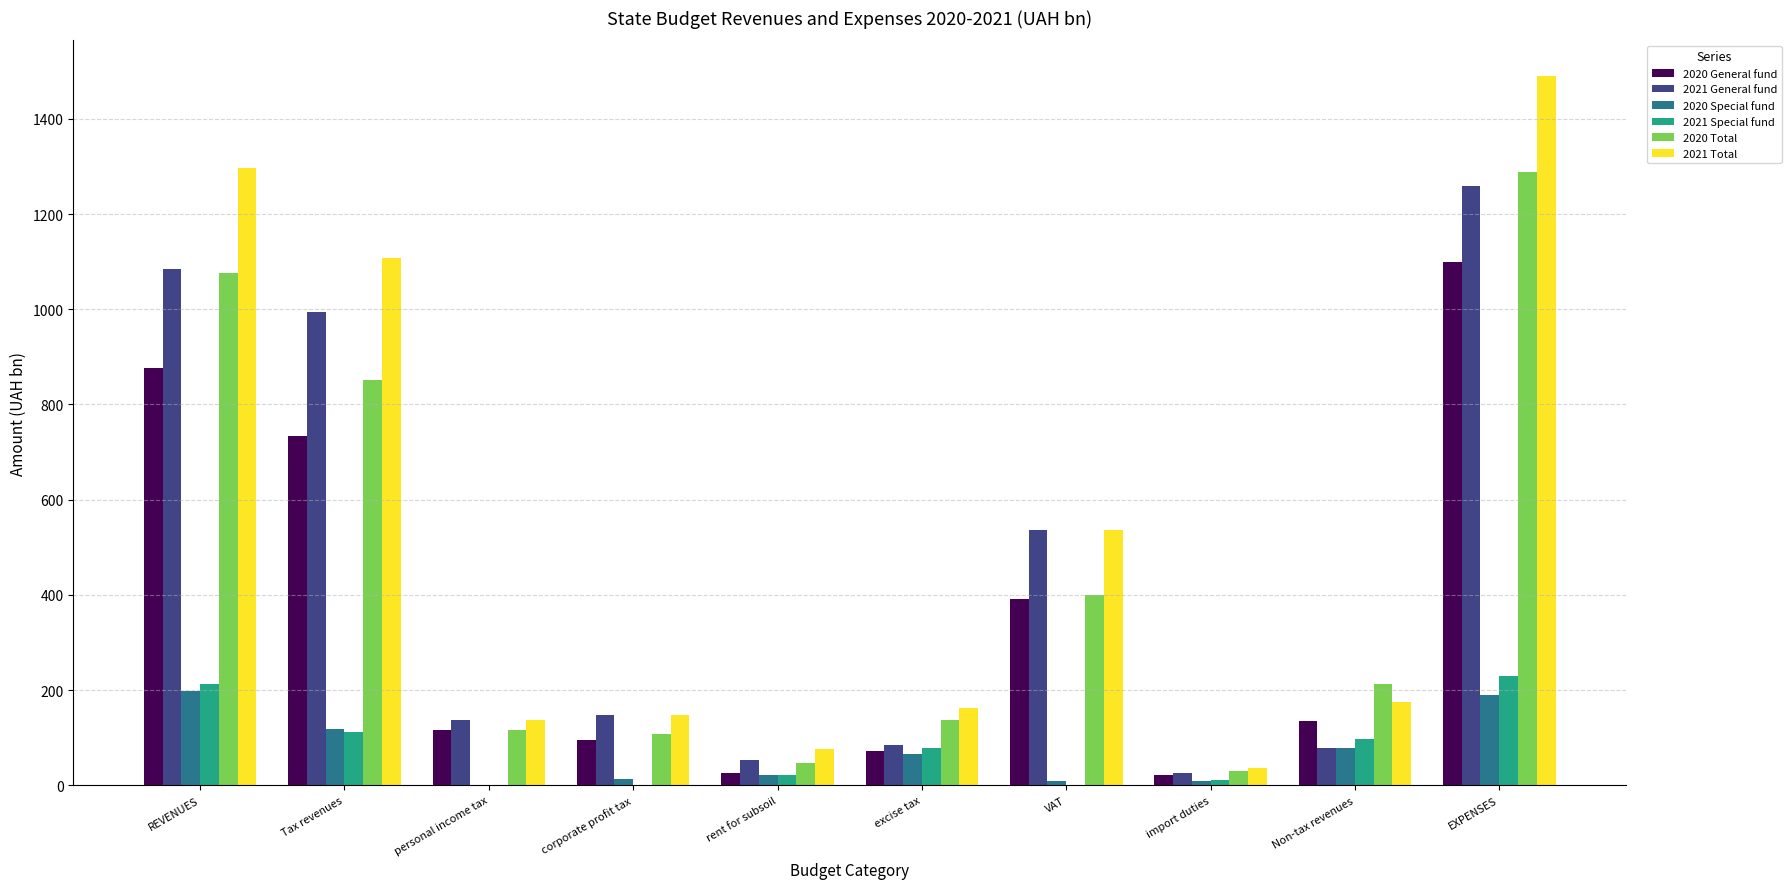

What is the sum of the 2021 General fund values at EXPENSES and Tax revenues?

2254.4